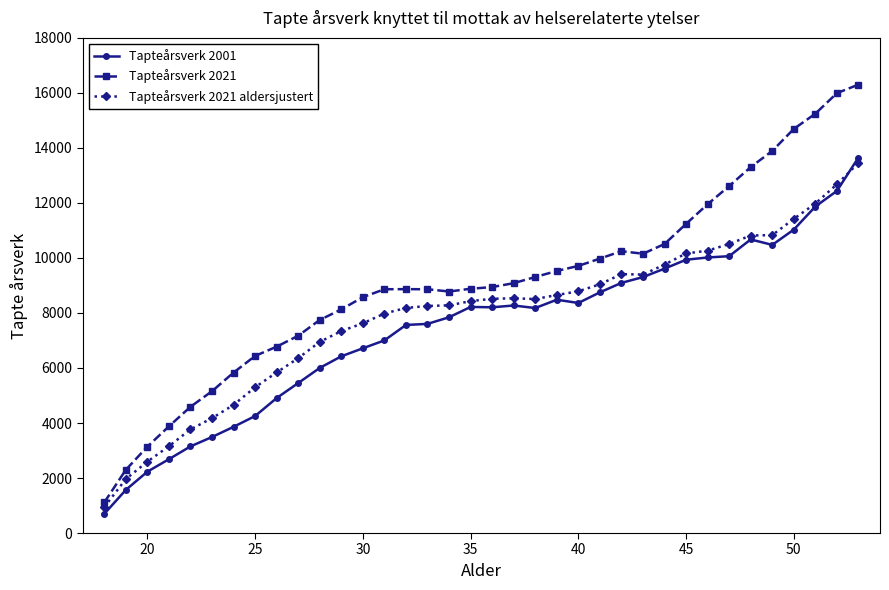

What is the highest value of the Tapteårsverk 2001 series?

13651.8